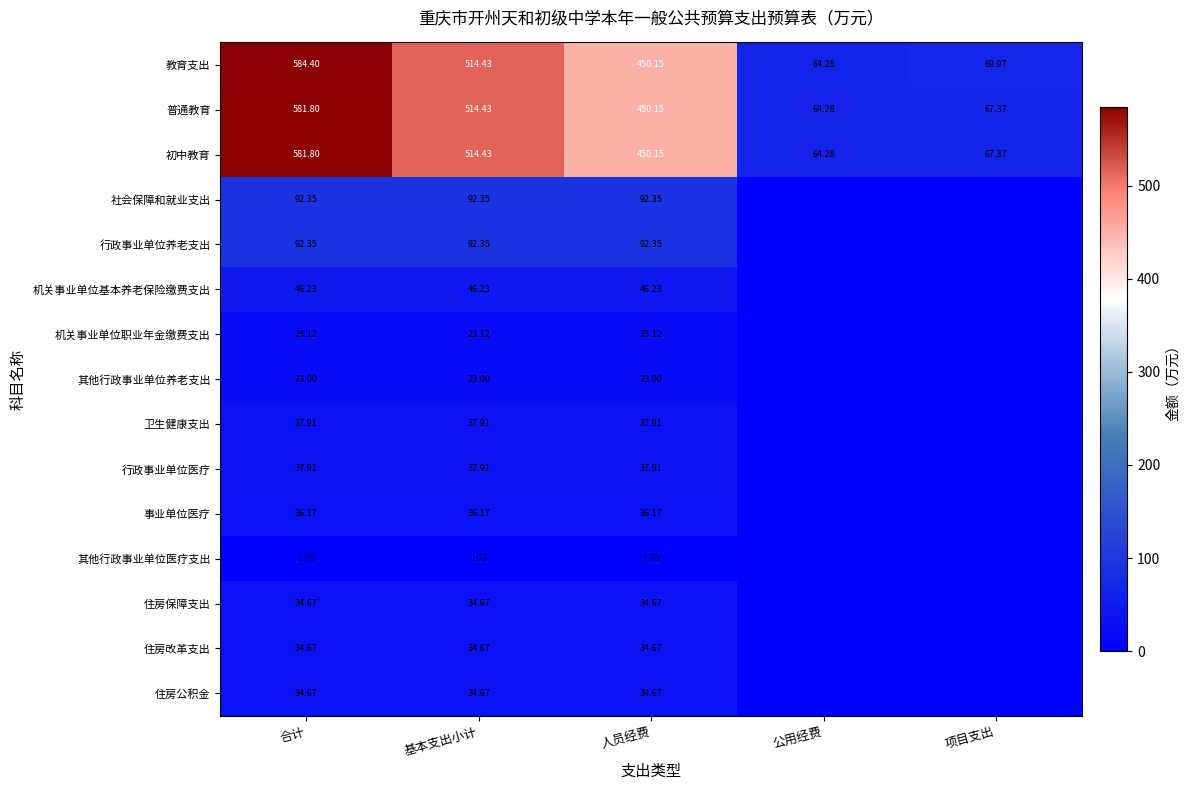

At which category does the chart reach its minimum across all series?

公用经费